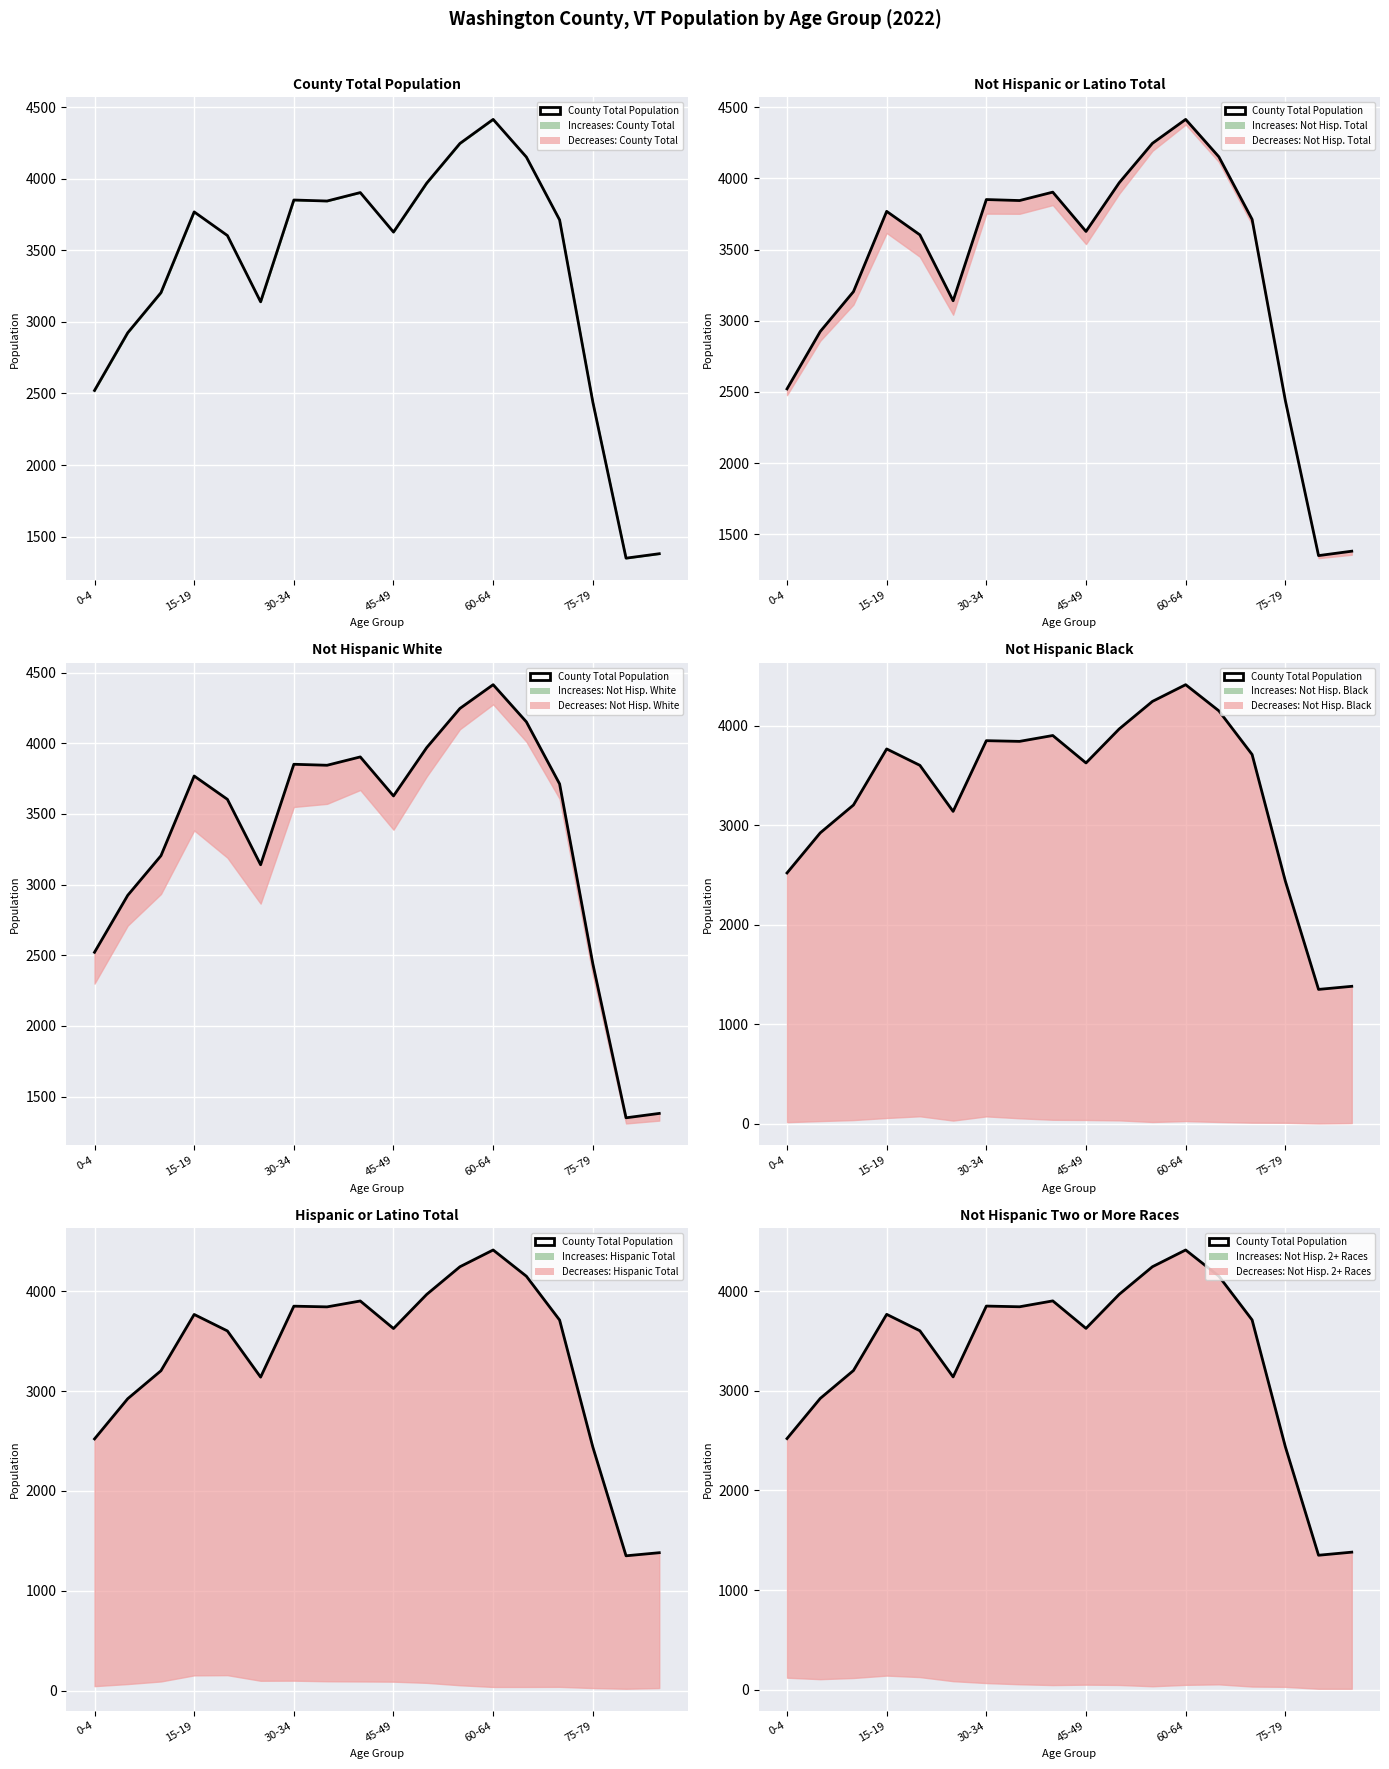

The chart shows a value of 3844 at 7. True or false?

True